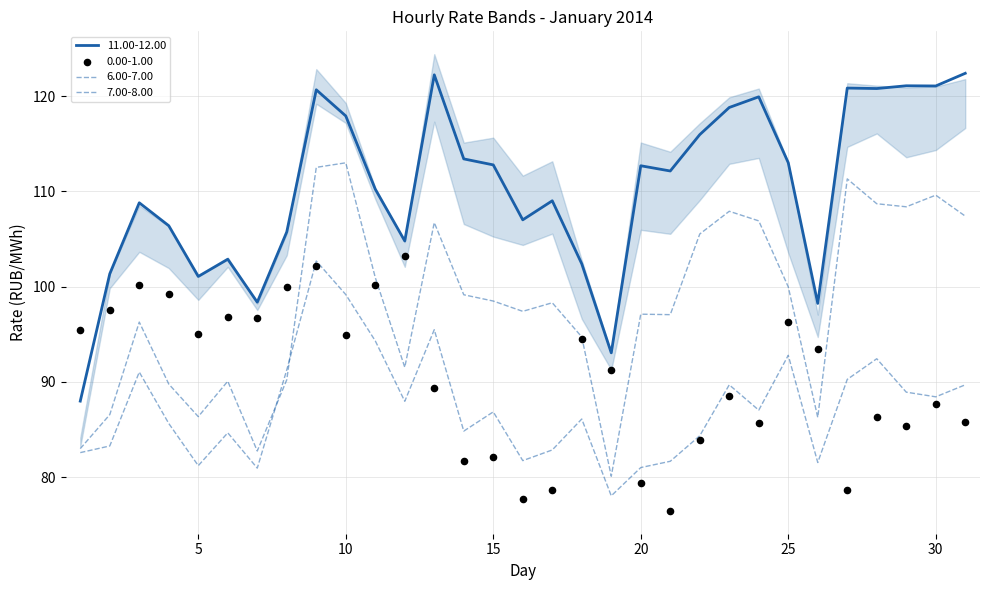

Which series reaches the maximum Y coordinate?

11.00-12.00